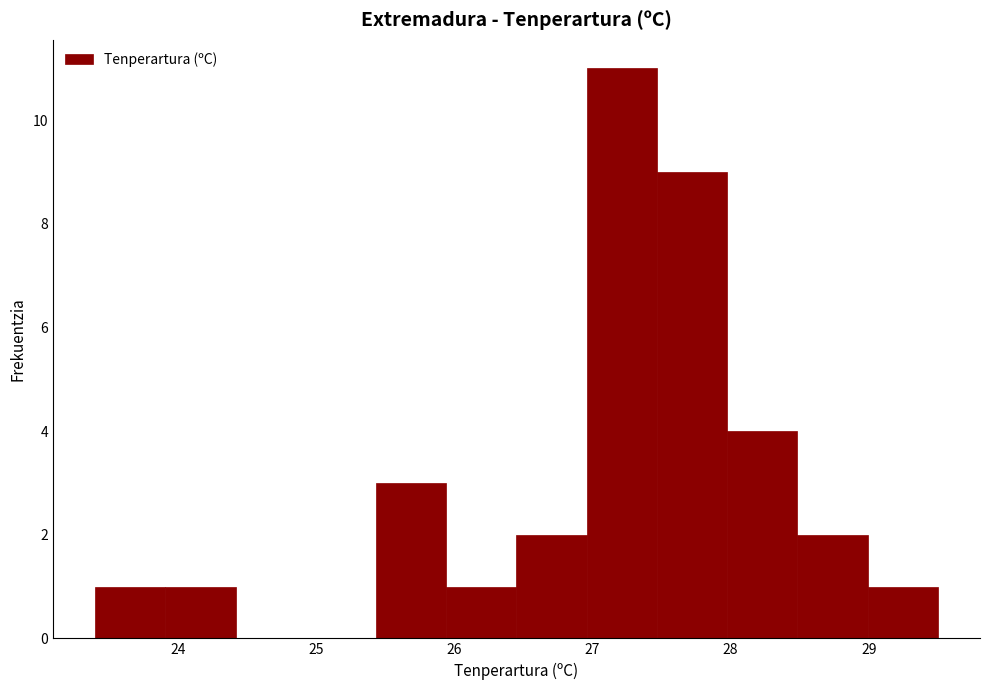

Which range on the x-axis has the tallest bar?

27.0 to 27.5